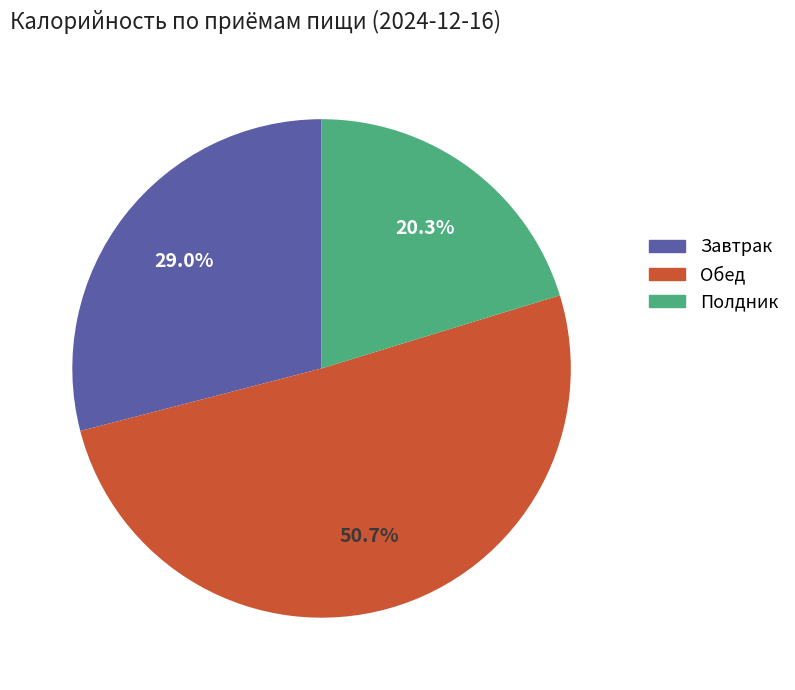

Is there a majority slice in this chart?

Yes